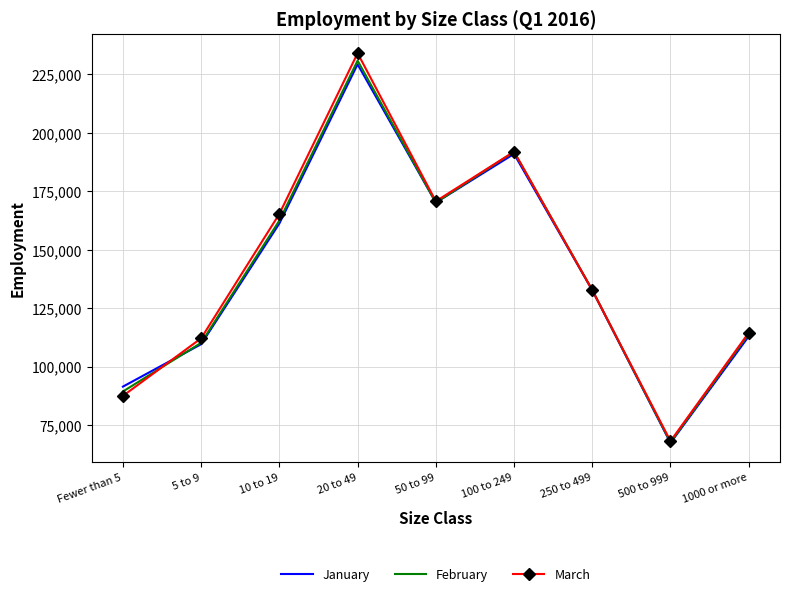

What is the total value across all series at 250 to 499?

398108